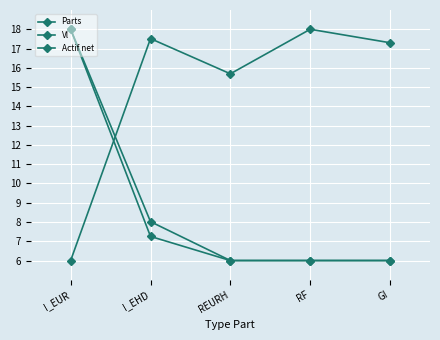

At RF, list the series in order from largest to smallest.

Vl, Actif net, Parts